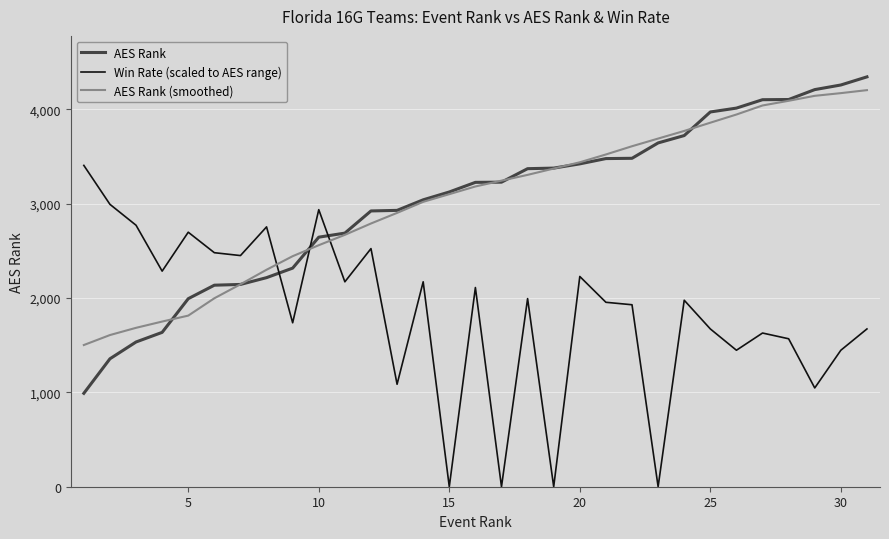

How many times do AES Rank and Win Rate (scaled to AES range) cross each other?

3